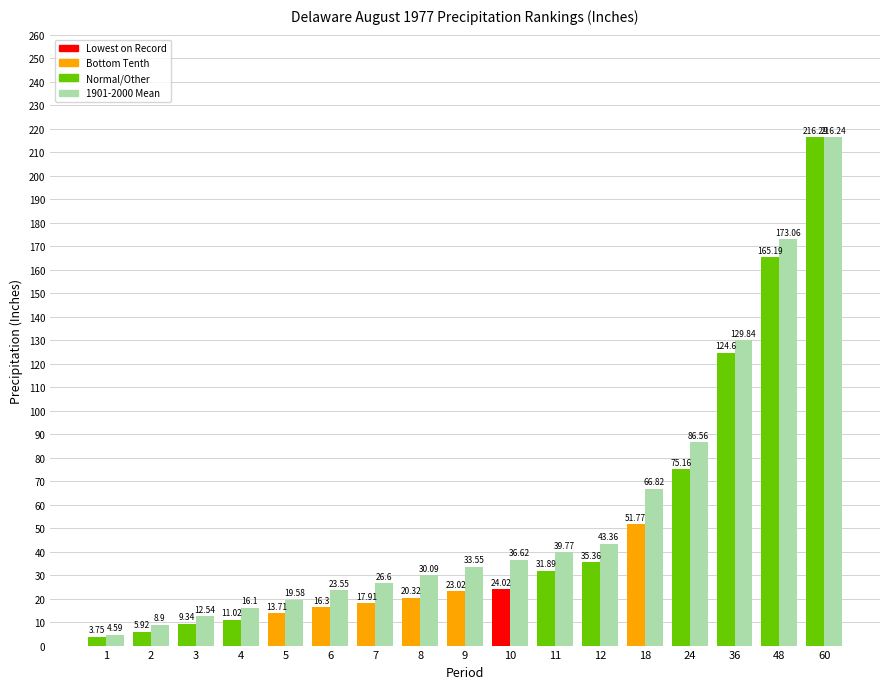

What is the spread (max minus min) of values at 36?

5.2